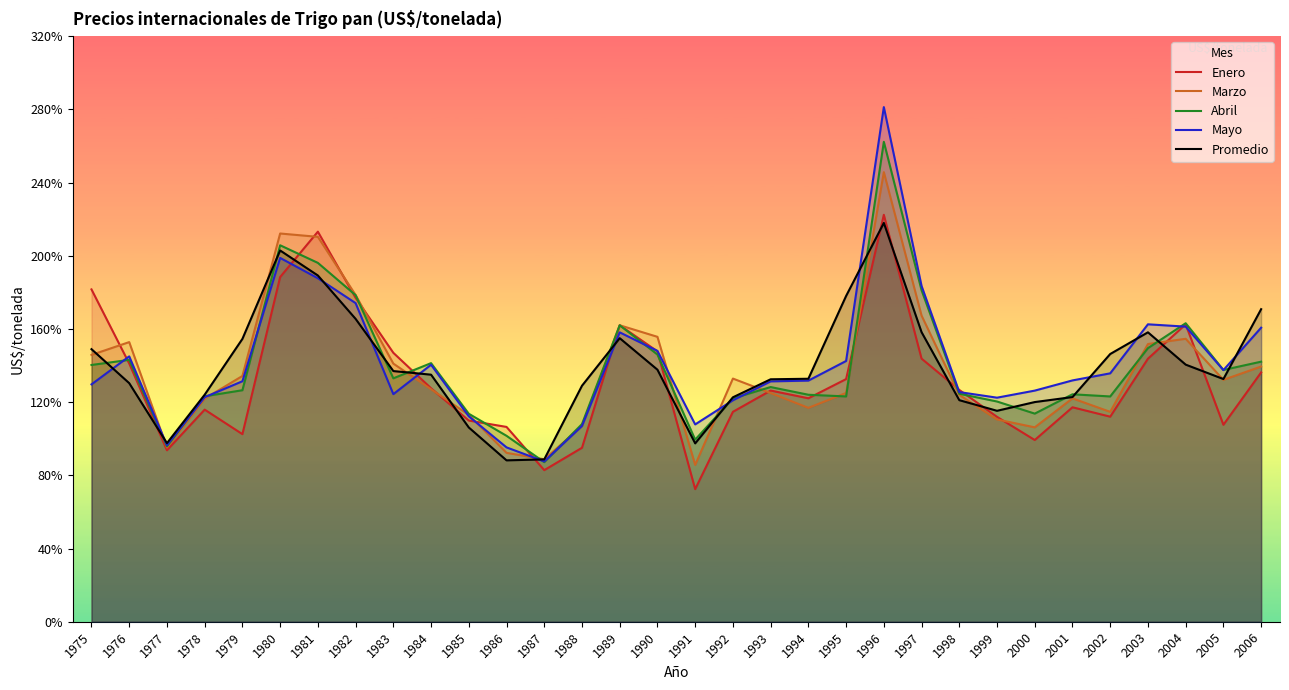

Which series has the largest total across all categories?

Mayo